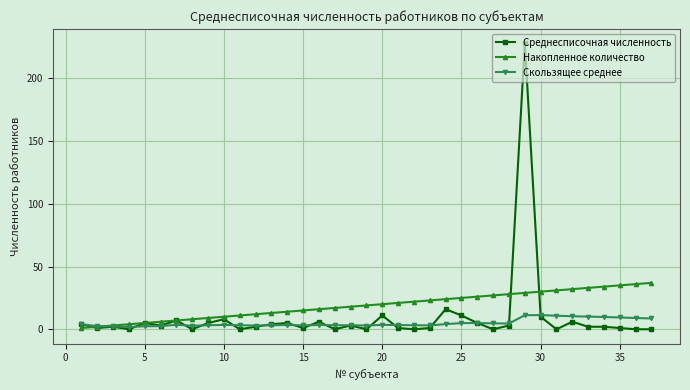

Which series has the largest range (max minus min)?

Среднесписочная численность